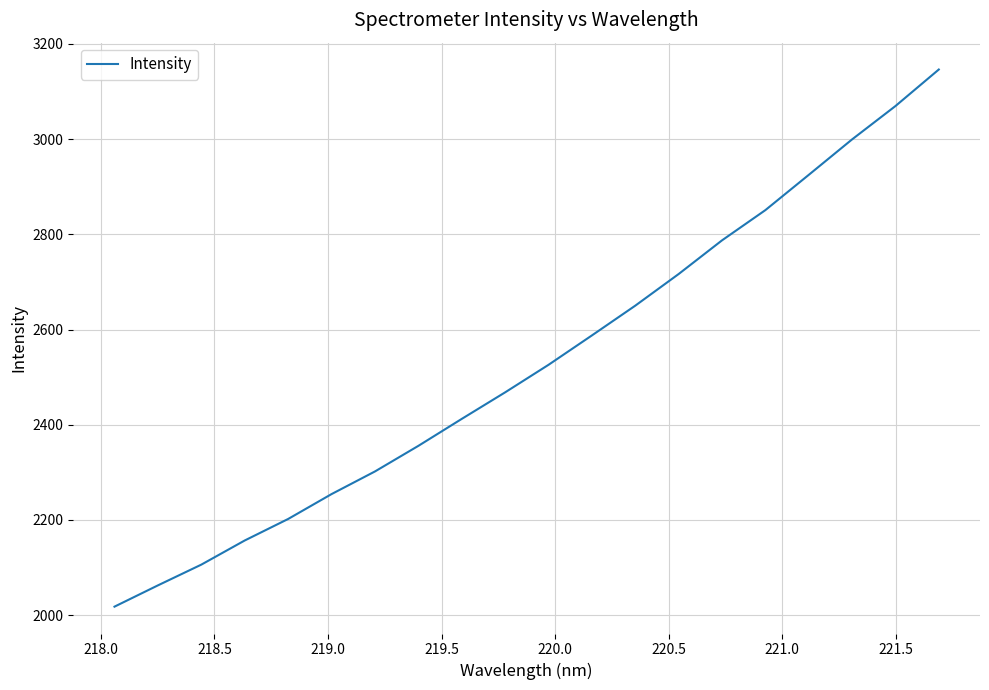

What is the smallest value displayed?

2018.0